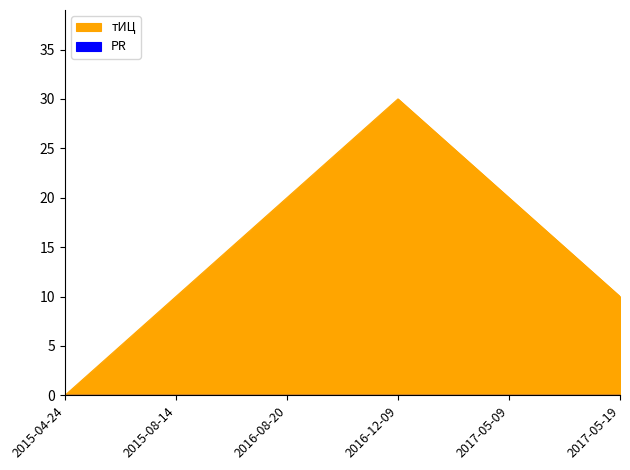

At which category does the chart reach its minimum across all series?

2015-04-24